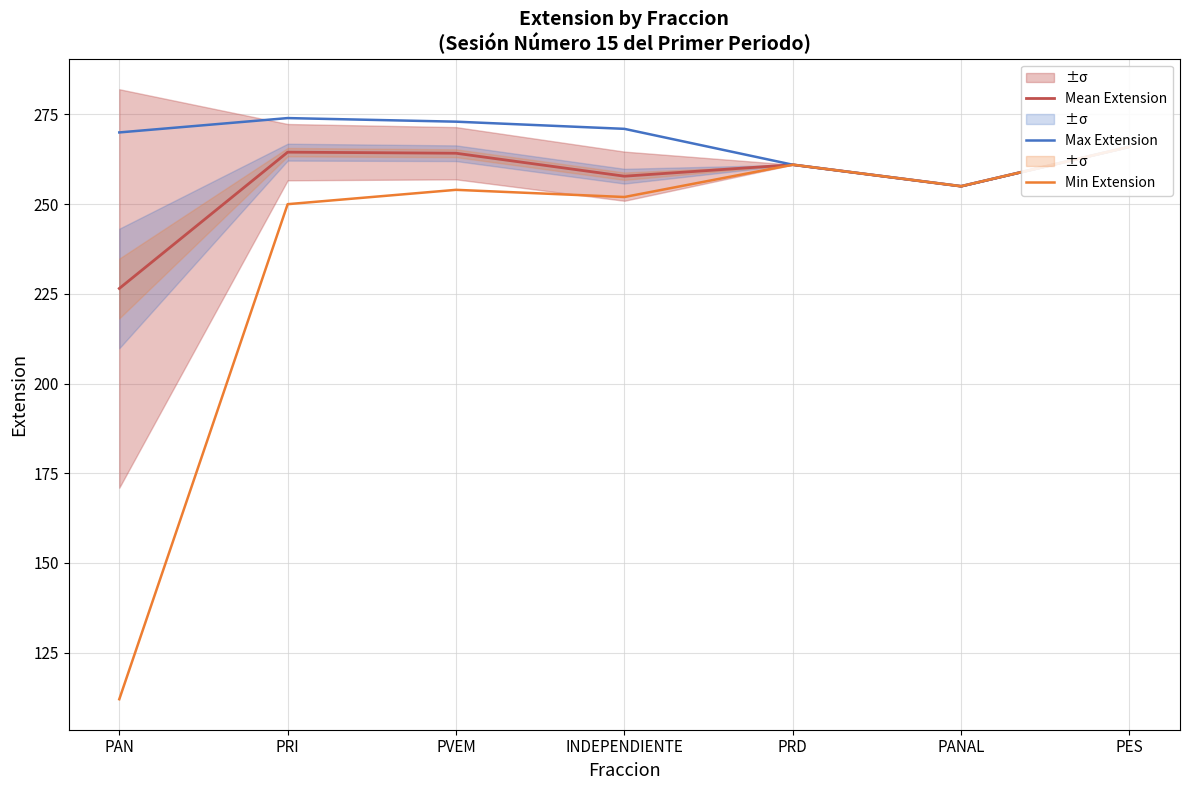

What position from the left is PES?

7